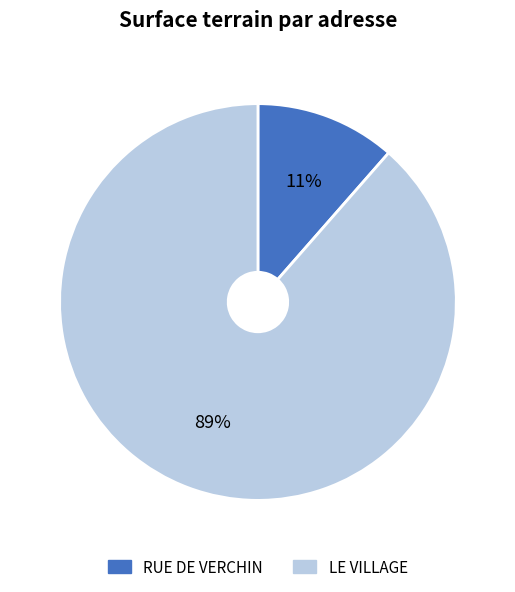

What percentage is the LE VILLAGE slice, to the nearest percent?

89%